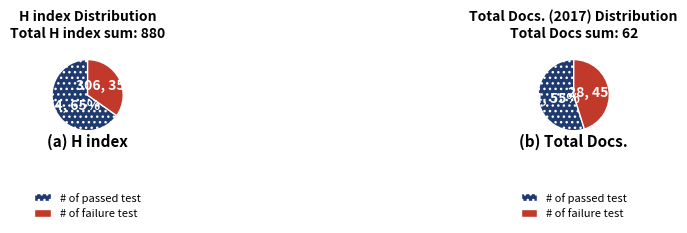

True or false: Codrul Cosminului accounts for 11% of the total.

False